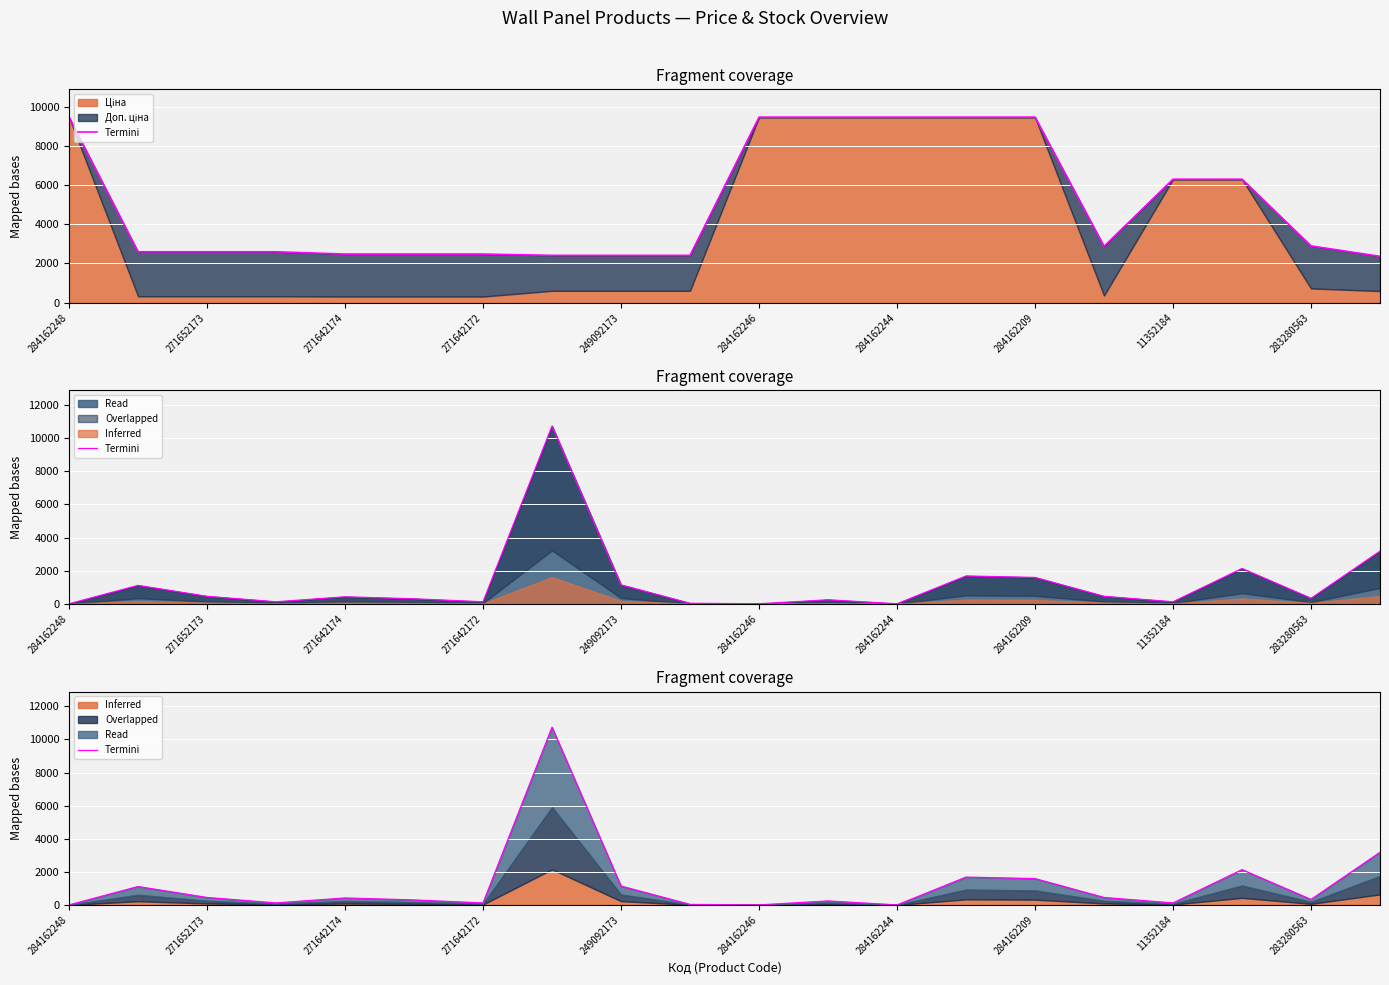

Reading left to right, what are all the values shown in this chart?

0	1110	450	120	420	300	120	10740	1140	30	0	240	0	1680	1590	450	120	2130	330	3180